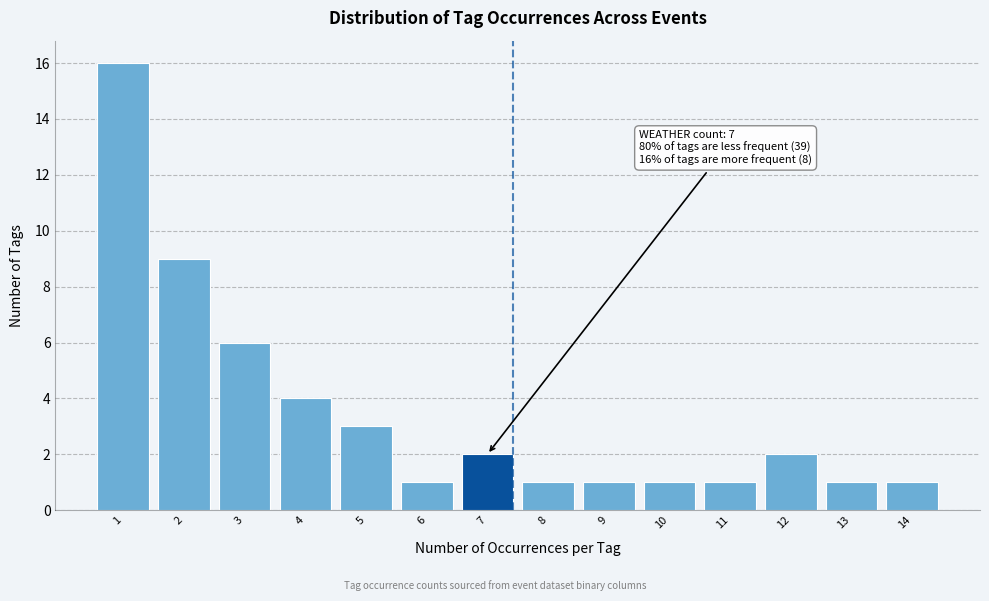

Reading left to right, what are all the values shown in this chart?

16	9	6	4	3	1	2	1	1	1	1	2	1	1